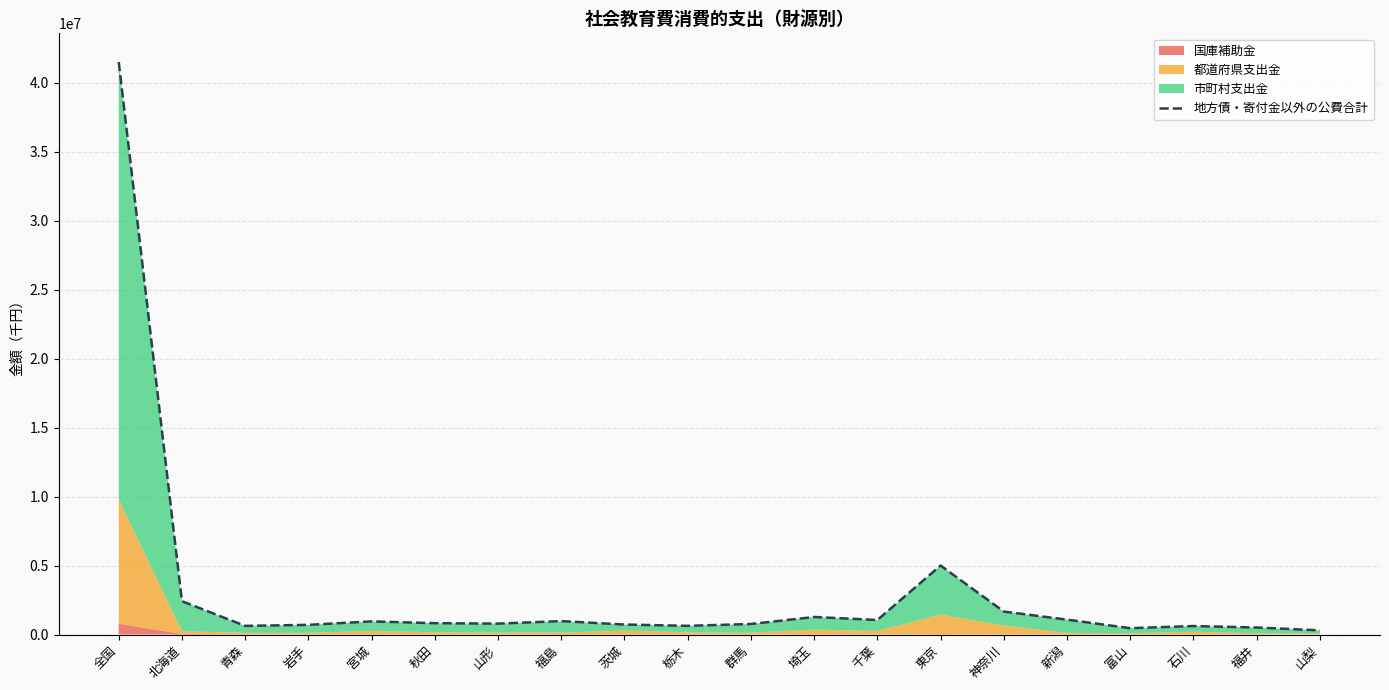

List the labels in order of value, largest first.

全国, 東京, 北海道, 神奈川, 埼玉, 新潟, 千葉, 福島, 宮城, 秋田, 山形, 群馬, 茨城, 岩手, 栃木, 青森, 石川, 福井, 富山, 山梨